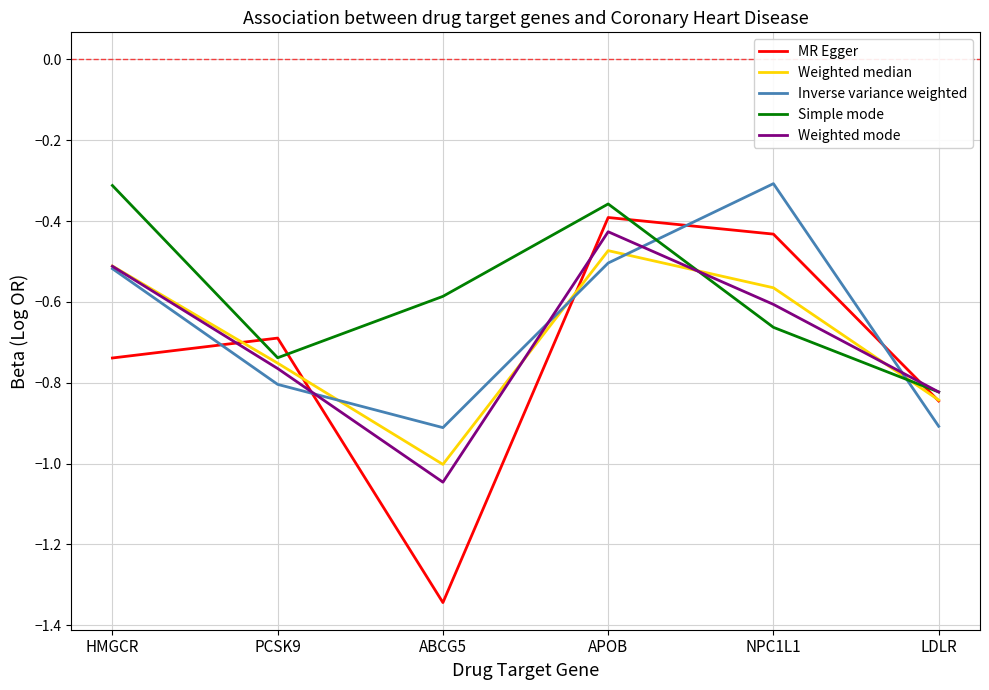

Which series has the largest total across all categories?

Simple mode